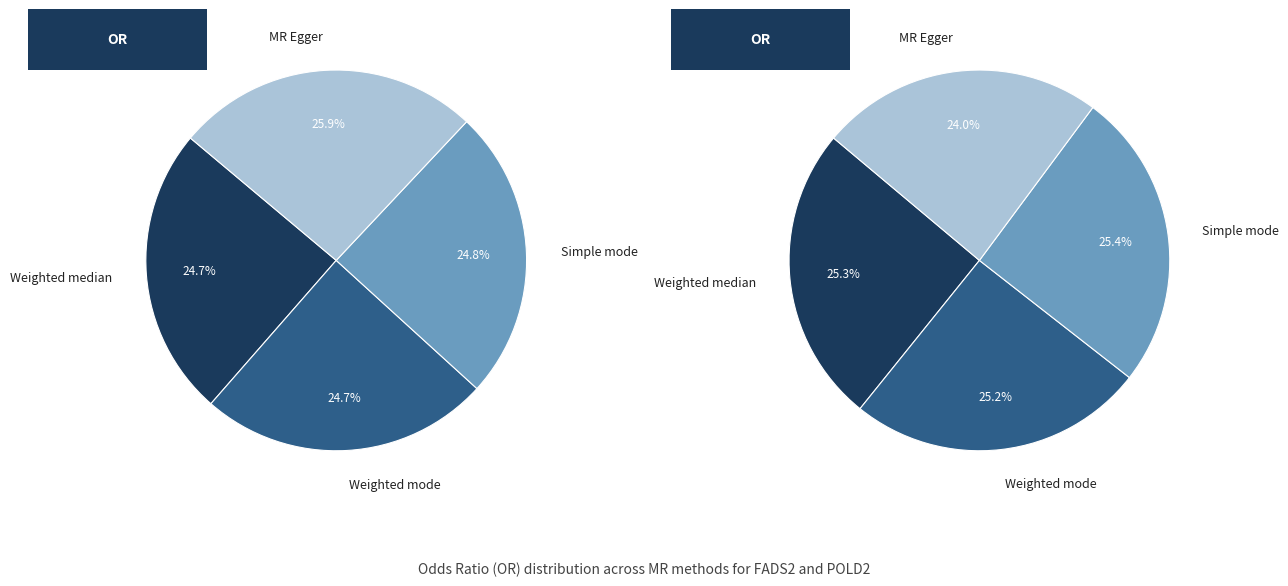

To the nearest percent, what is the difference between the MR Egger and Simple mode slice percentages?

1%